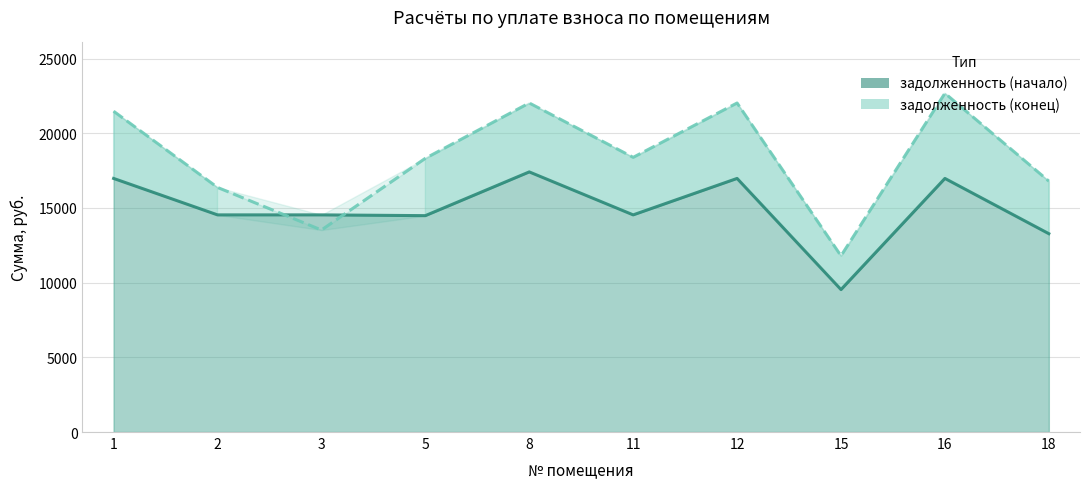

What is the maximum value shown in the chart?

22675.6